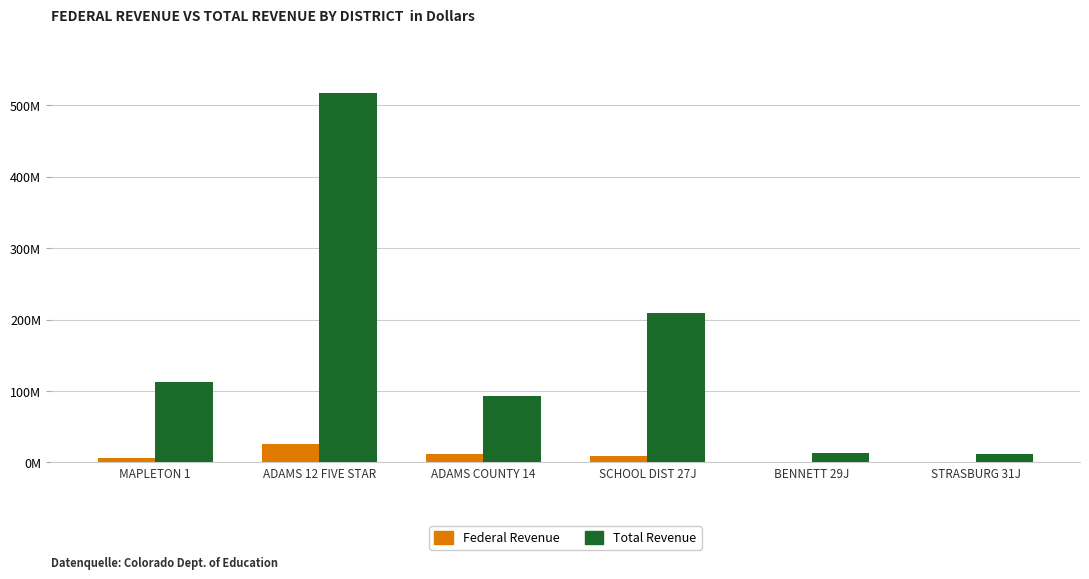

Reading right to left, transcribe all the data shown in this chart.

Federal Revenue: STRASBURG 31J=259026.7	BENNETT 29J=273289.5	SCHOOL DIST 27J=8680303.2	ADAMS COUNTY 14=12442271.2	ADAMS 12 FIVE STAR=25970777.5	MAPLETON 1=6646129.1
Total Revenue: STRASBURG 31J=11280892.4	BENNETT 29J=12625559.8	SCHOOL DIST 27J=209477400.0	ADAMS COUNTY 14=93463571.1	ADAMS 12 FIVE STAR=517915862.5	MAPLETON 1=112064688.6